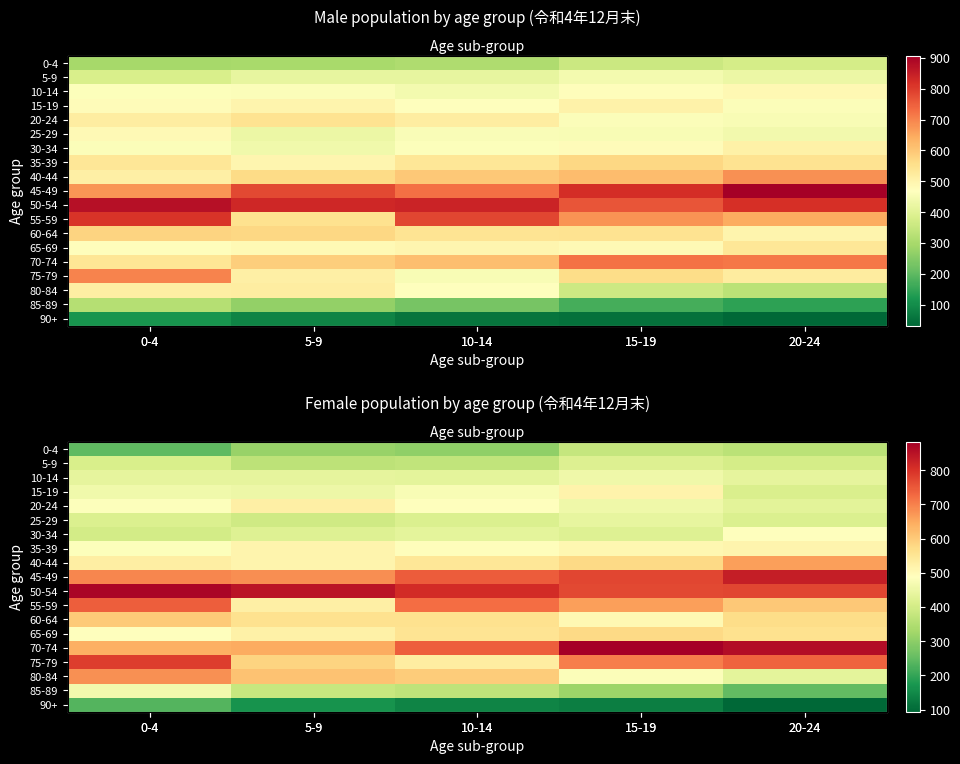

The value of 5-9 at 10-14 is 243. True or false?

False